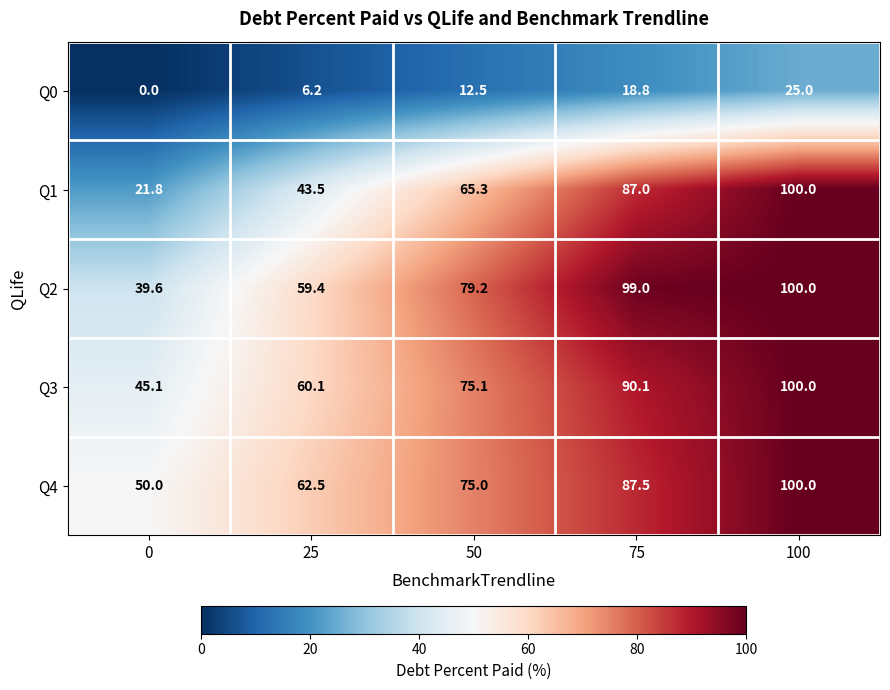

Read the Q4 value at 0.

50.0